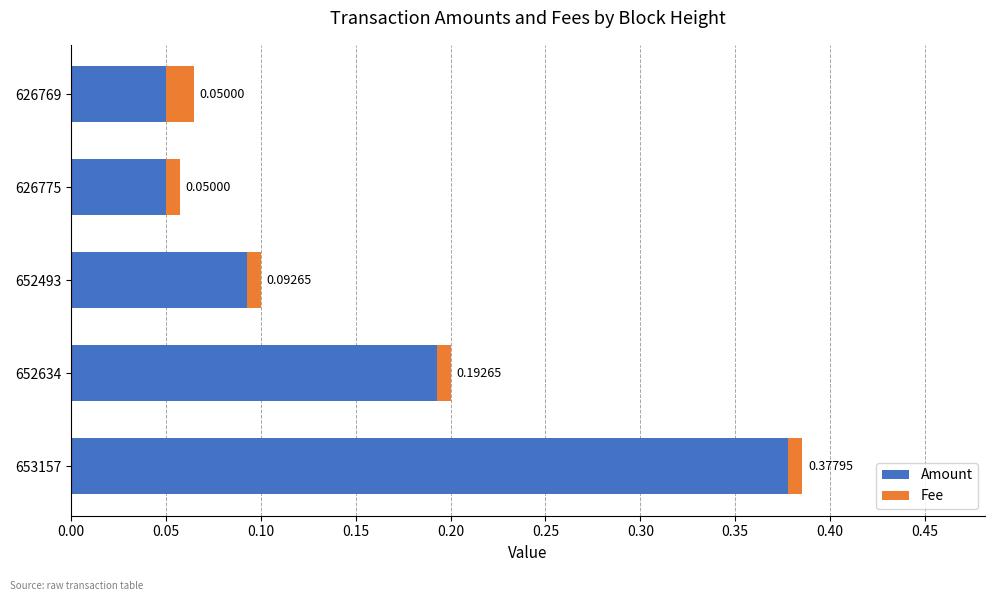

What is the sum of all Amount values?

0.8